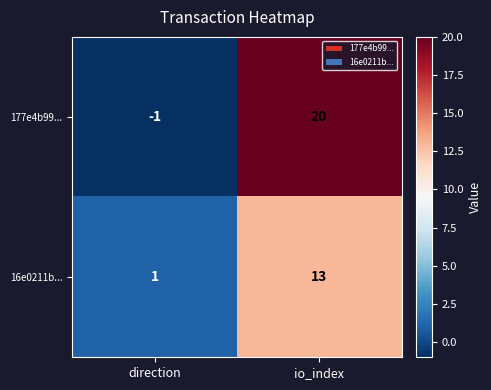

At how many categories does at least one series exceed 8?

1